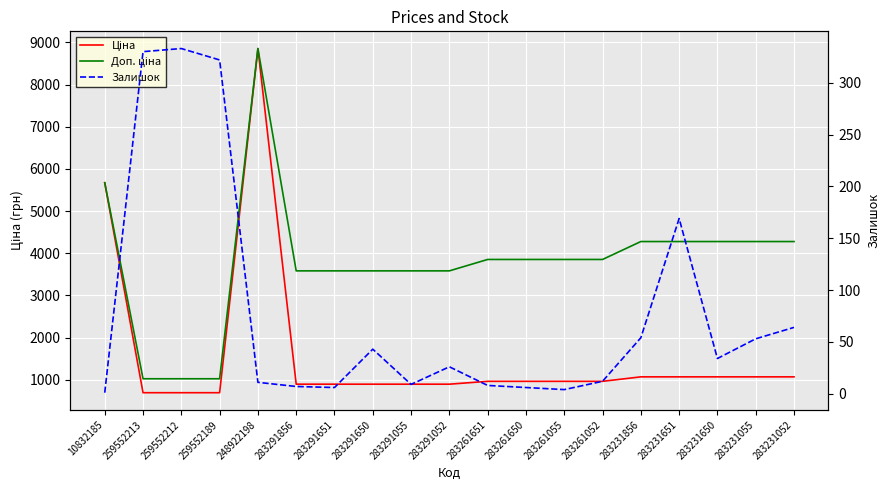

True or false: Доп. ціна has a value of 5075.2 at 283291055.

False